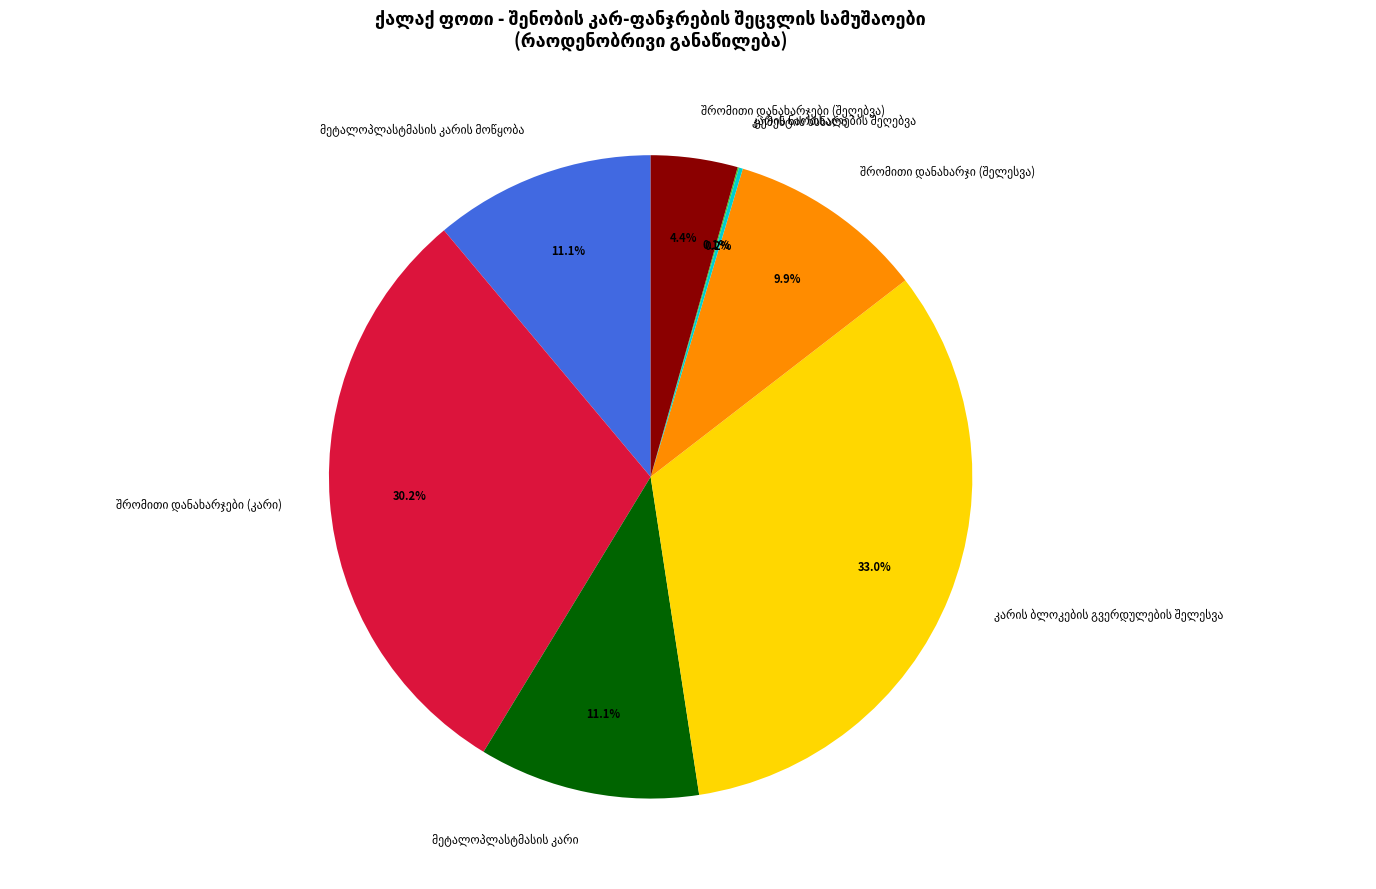

Is there any slice that represents more than half of the pie?

No